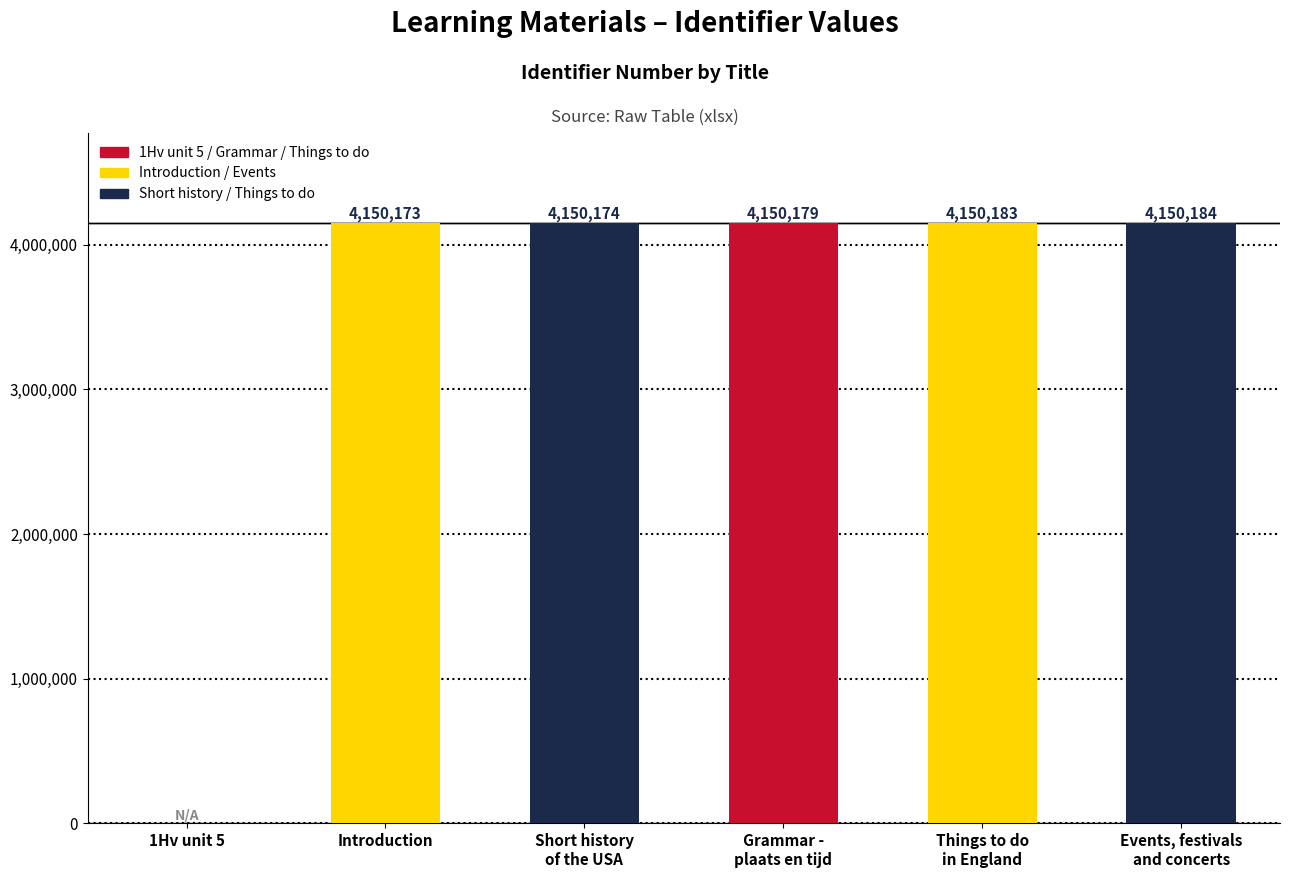

What is the sum of all values?

20750893